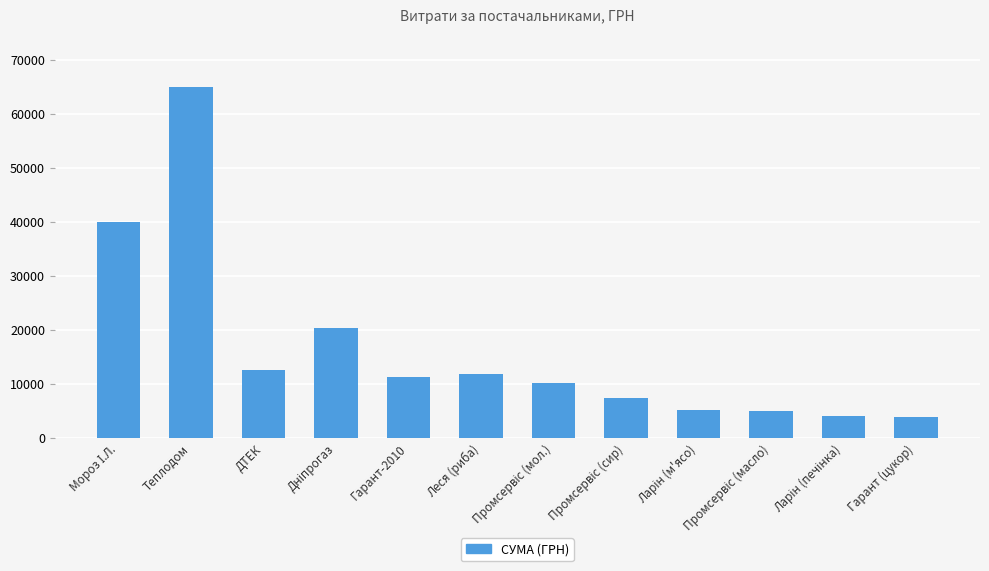

What is the label of the 7th bar from the right?

Леся (риба)